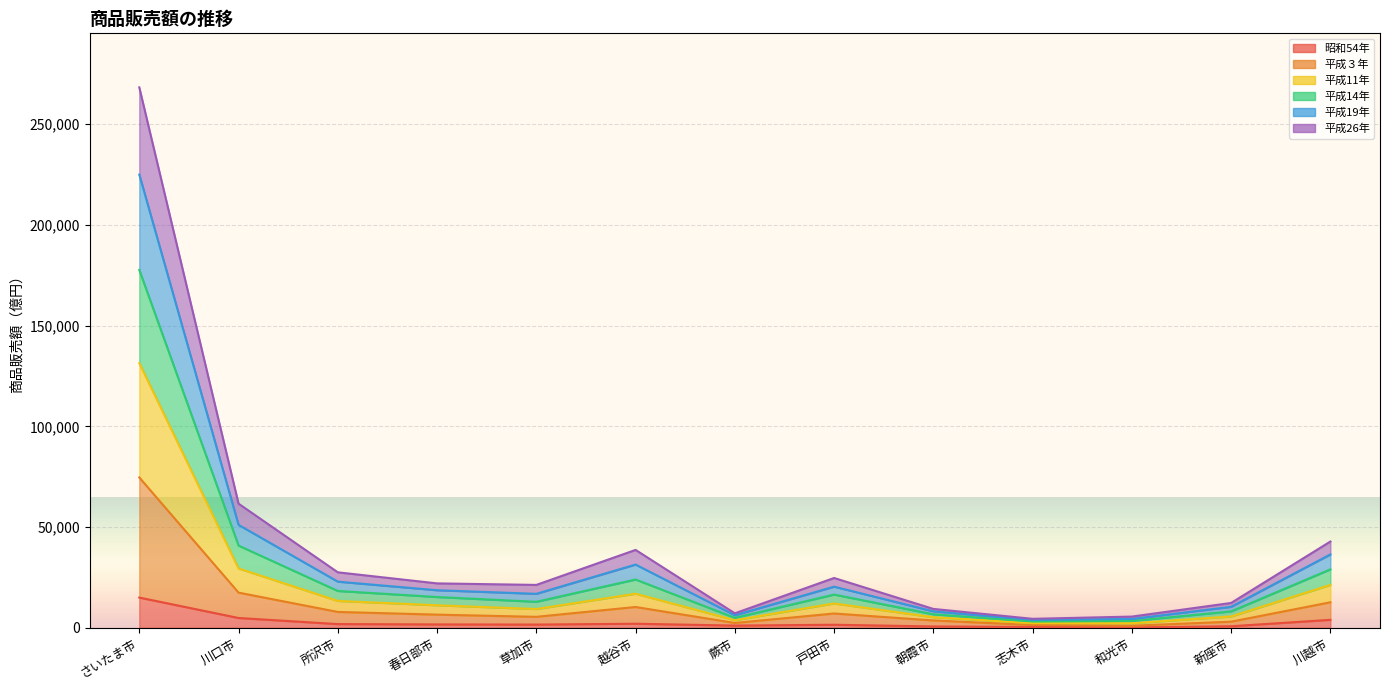

Count the number of categories in the chart.

13